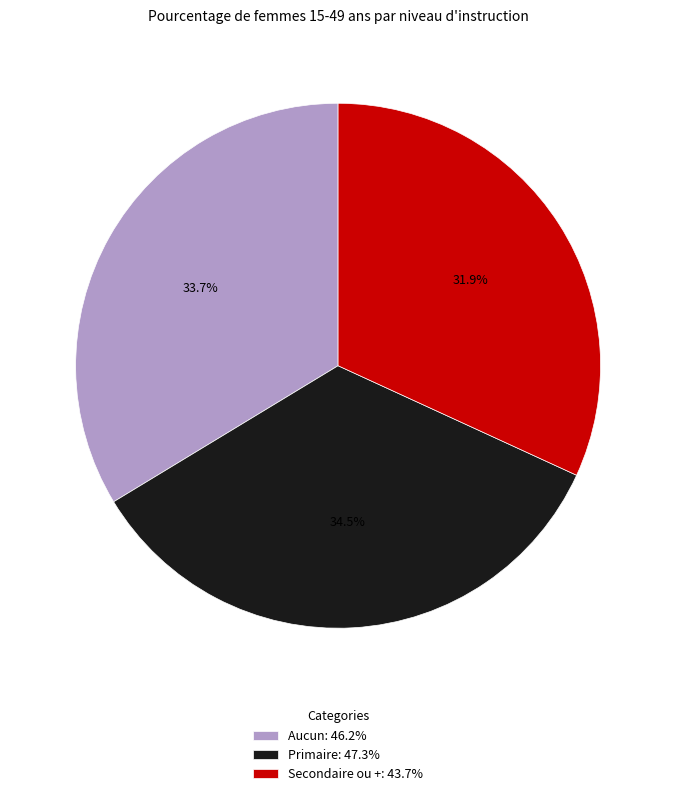

Does Secondaire ou + account for over 50% of the chart?

No